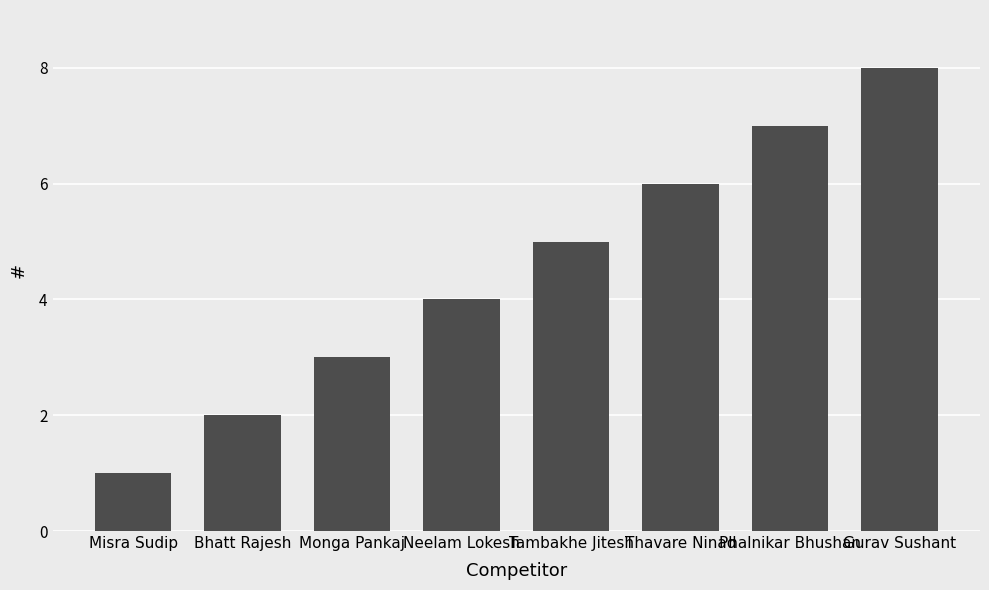

What position from the left is Bhatt Rajesh?

2